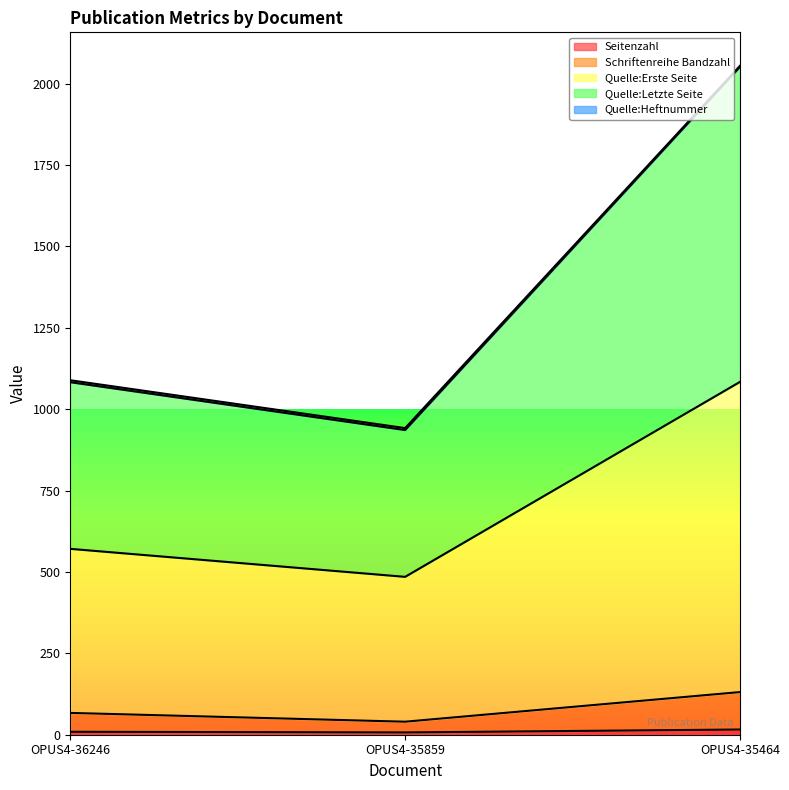

Rank the series by their maximum value, from lowest to highest.

Seitenzahl, Schriftenreihe Bandzahl, Quelle:Heftnummer, Quelle:Erste Seite, Quelle:Letzte Seite